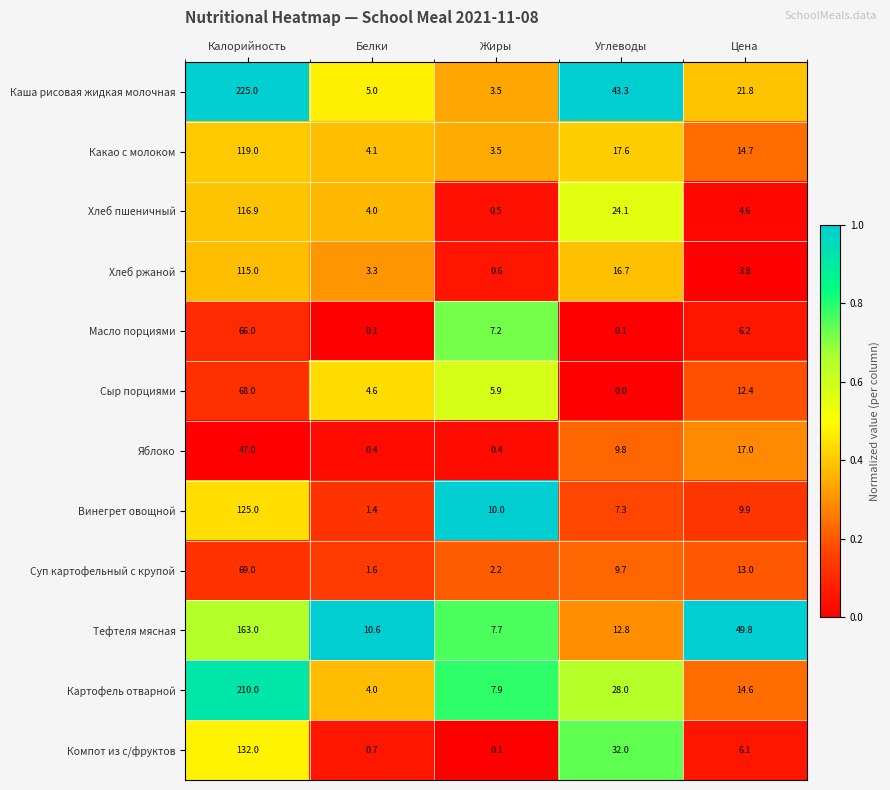

What is the average value of the Тефтеля мясная series?

48.8